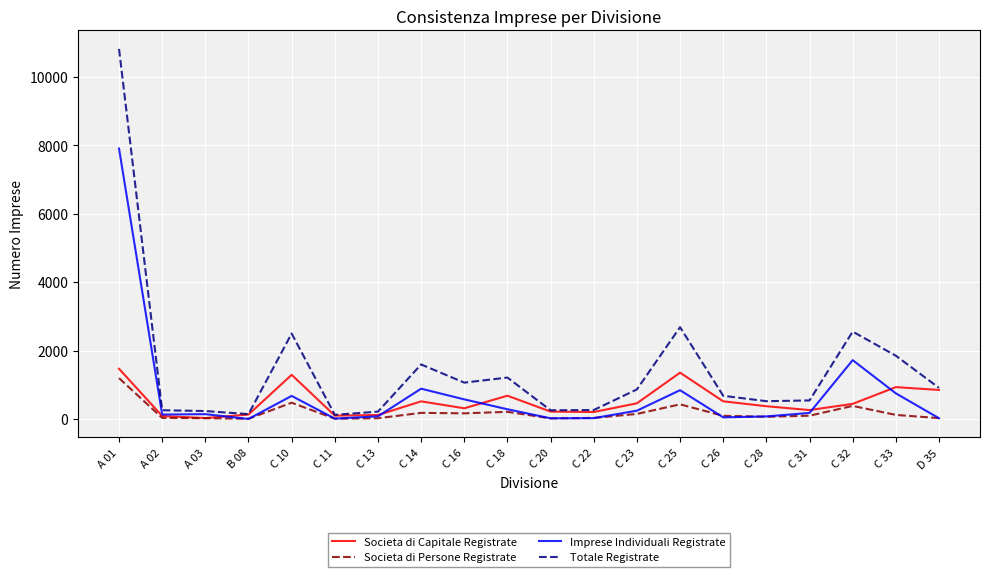

What is the minimum value for Societa di Persone Registrate?

7